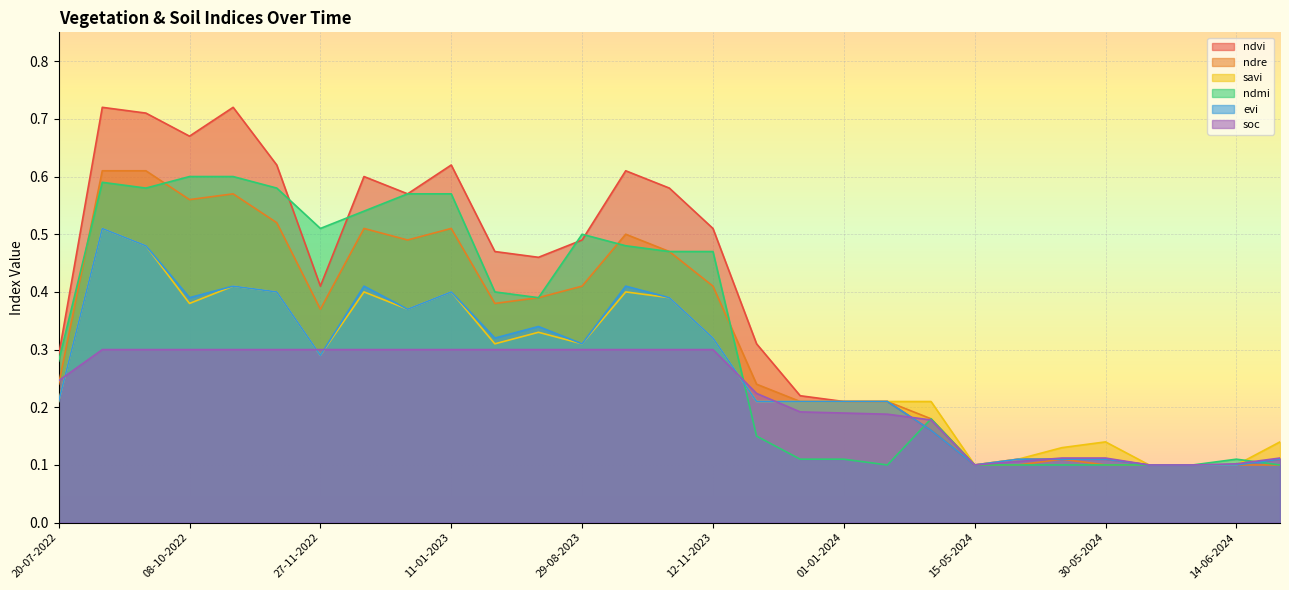

Which series has the largest range (max minus min)?

ndvi